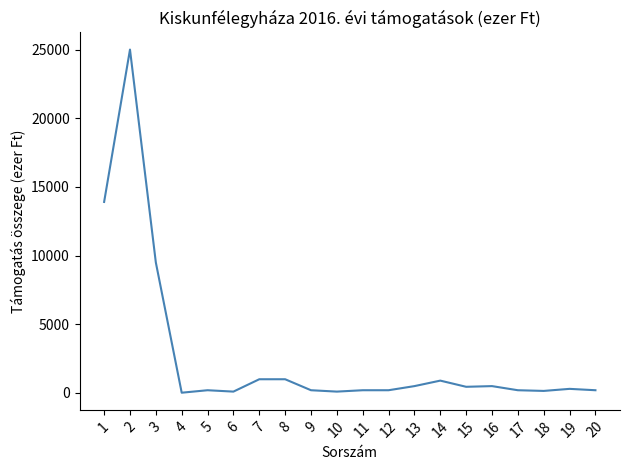

What is the maximum value shown in the chart?

25000.0